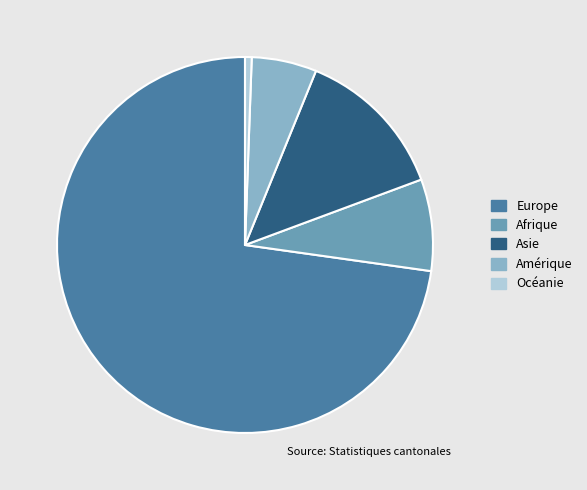

Do Océanie and Amérique together represent more than half of the pie?

No